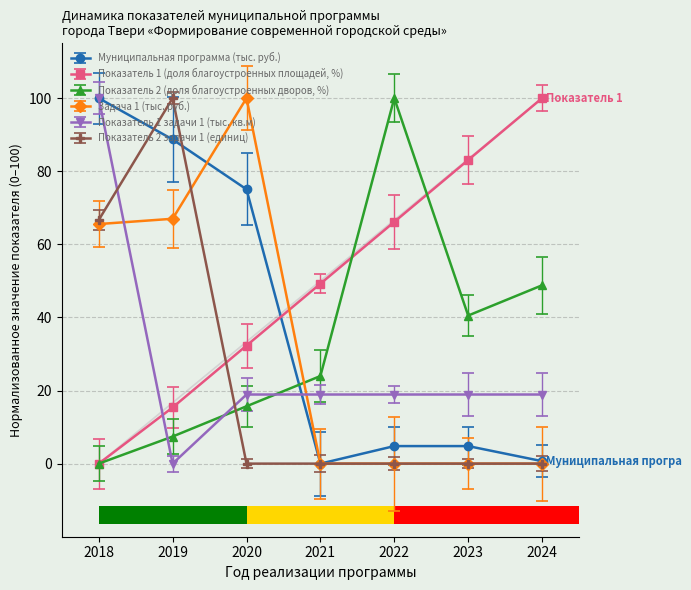

Reading left to right, extract all data points from this chart.

Муниципальная программа (тыс. руб.): 2018=100.0	2019=88.7	2020=75.1	2021=0.0	2022=4.8	2023=4.8	2024=0.7
Показатель 1 (доля благоустроенных площадей, %): 2018=0.0	2019=15.4	2020=32.3	2021=49.2	2022=66.1	2023=83.1	2024=100.0
Показатель 2 (доля благоустроенных дворов, %): 2018=0.0	2019=7.4	2020=15.7	2021=24.0	2022=100.0	2023=40.5	2024=48.8
Задача 1 (тыс. руб.): 2018=65.6	2019=67.0	2020=100.0	2021=0.0	2022=0.0	2023=0.0	2024=0.0
Показатель 1 задачи 1 (тыс. кв.м): 2018=100.0	2019=0.0	2020=18.9	2021=18.9	2022=18.9	2023=18.9	2024=18.9
Показатель 2 задачи 1 (единиц): 2018=66.7	2019=100.0	2020=0.0	2021=0.0	2022=0.0	2023=0.0	2024=0.0